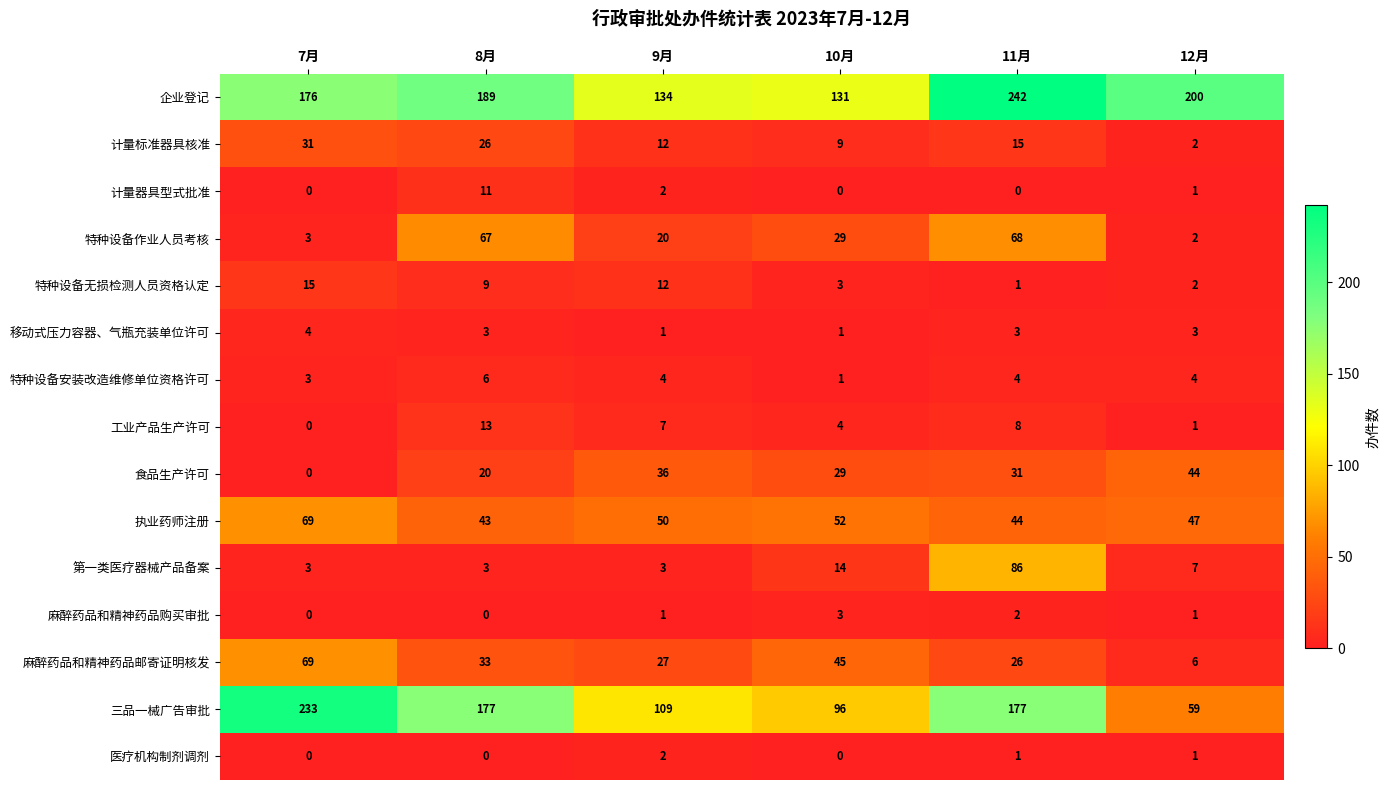

Between 7月 and 10月, which series saw the biggest shift?

三品一械广告审批